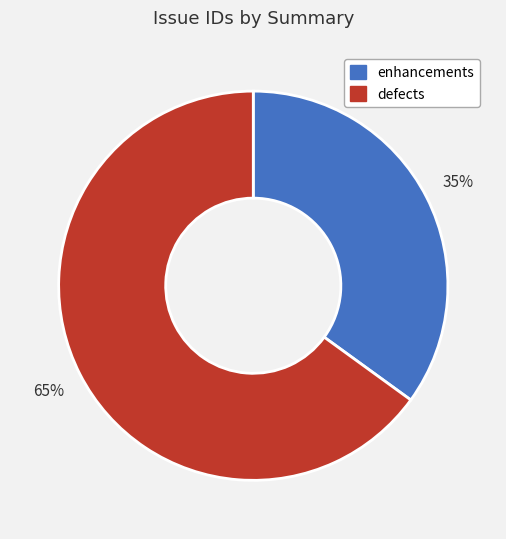

To the nearest percent, what is the average slice percentage?

50%